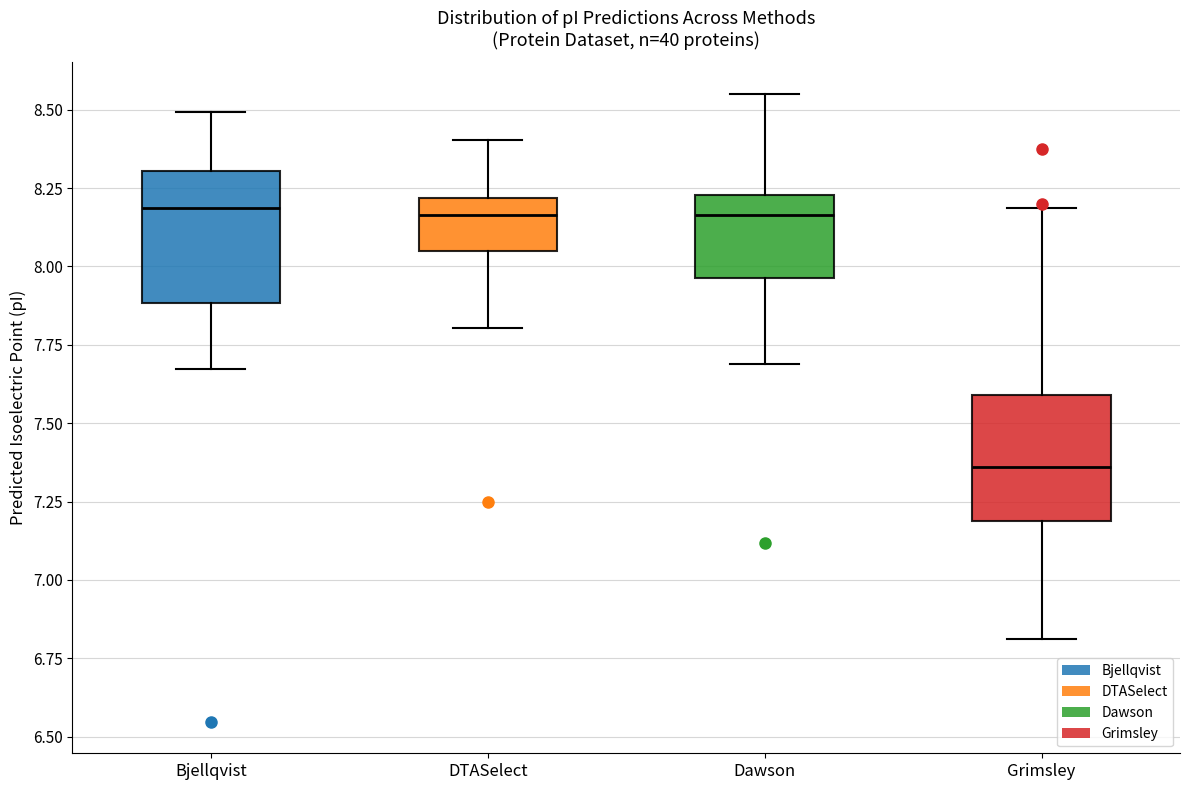

Reading left to right, transcribe this box plot: for each box, give where its median line is, the range the box spans, and where its two whiskers end, as read against the y-axis. The values are not printed on the chart, so give them approximately, as read against the axis.

Bjellqvist: median 8.20, box 7.90 to 8.30, whiskers 7.65 to 8.50
DTASelect: median 8.15, box 8.05 to 8.20, whiskers 7.80 to 8.40
Dawson: median 8.15, box 7.95 to 8.25, whiskers 7.70 to 8.55
Grimsley: median 7.35, box 7.20 to 7.60, whiskers 6.80 to 8.20